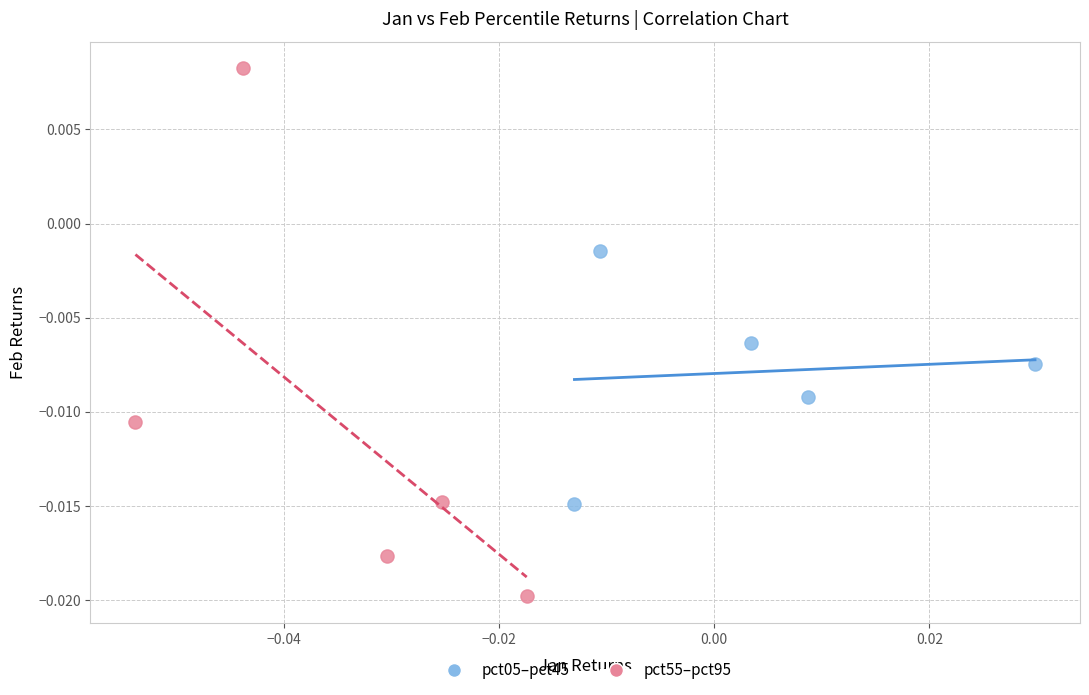

Which series has the largest Y range (max minus min)?

pct55–pct95